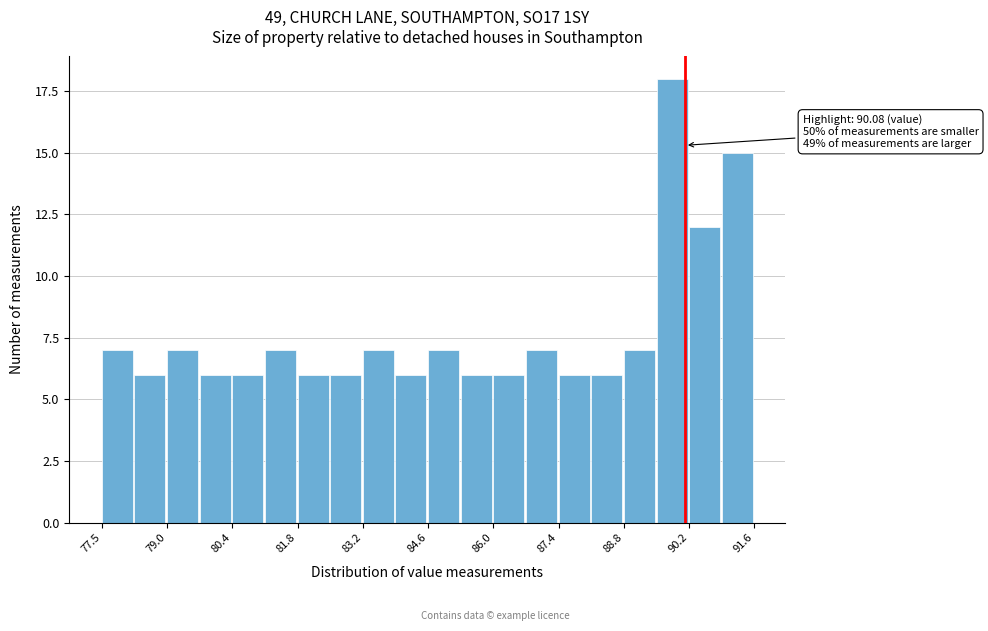

Read against the x-axis, roughly where is the centre of the tallest bar?

89.8